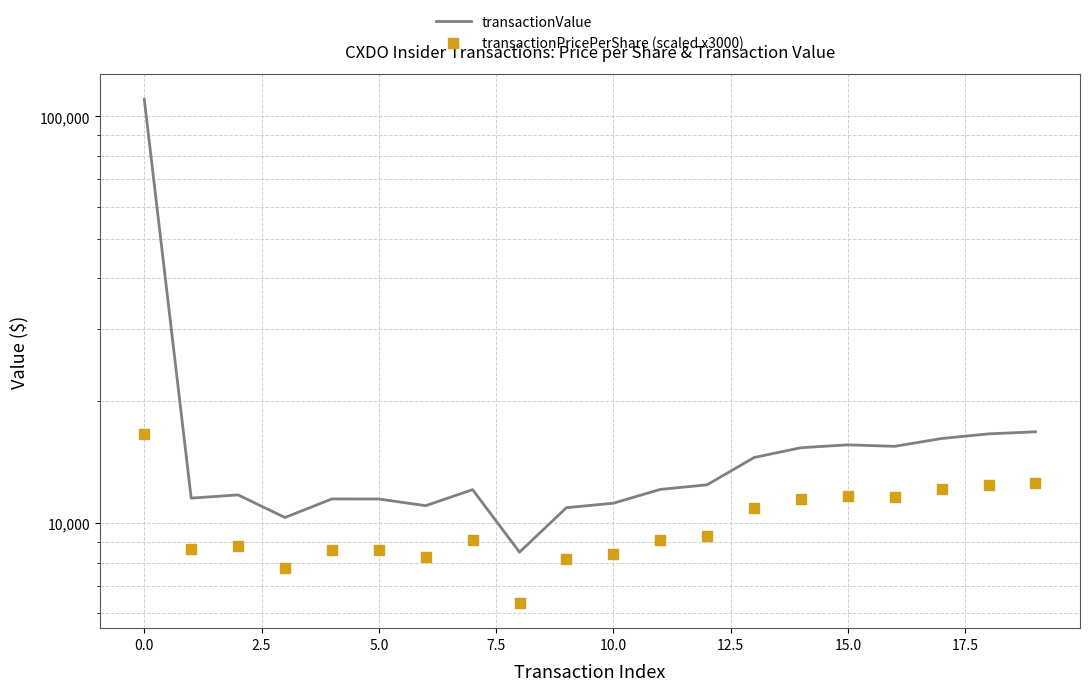

At how many categories does at least one series exceed 102163?

1